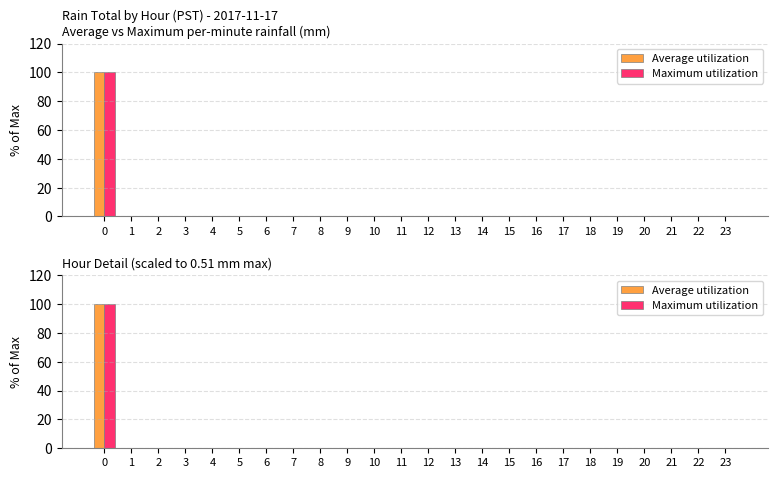

Count the number of data series in this chart.

2